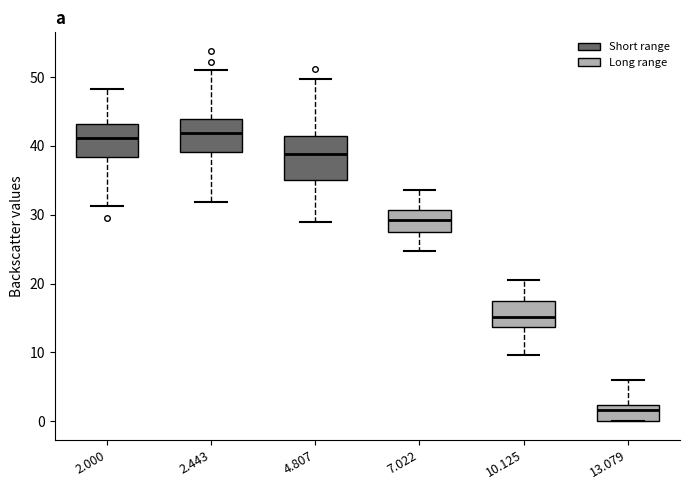

Which box is the tallest, from its lower edge to its upper edge?

4.807